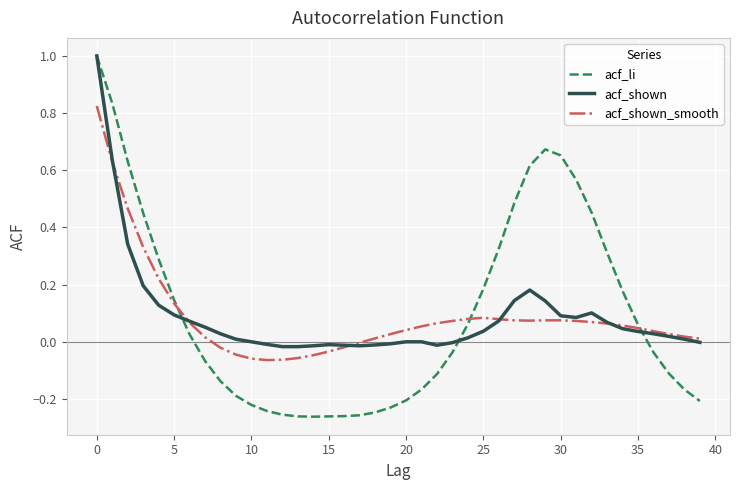

What are all the series names shown in the legend?

acf_li, acf_shown, acf_shown_smooth